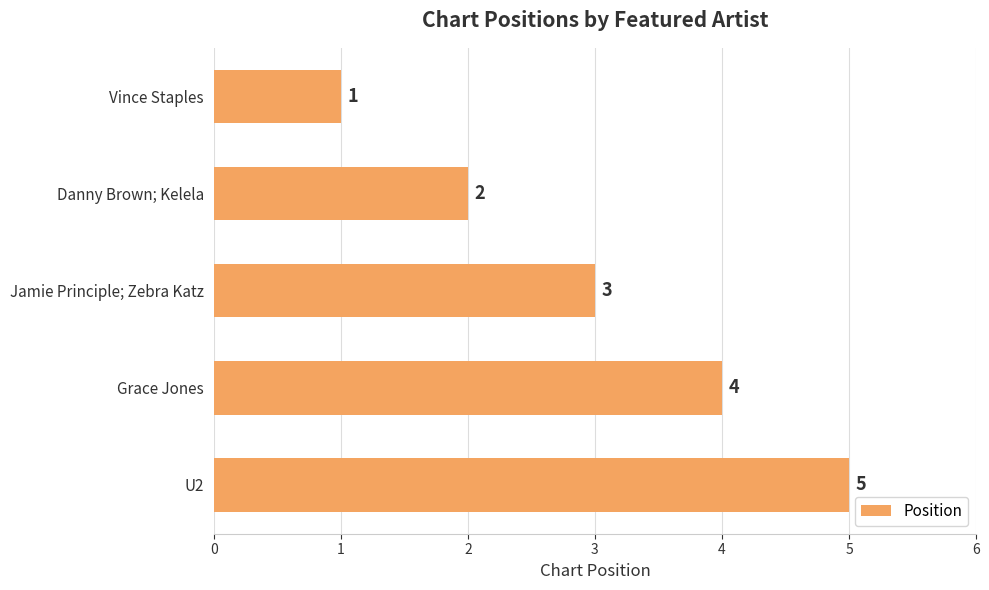

Which label corresponds to the largest value in the chart?

U2